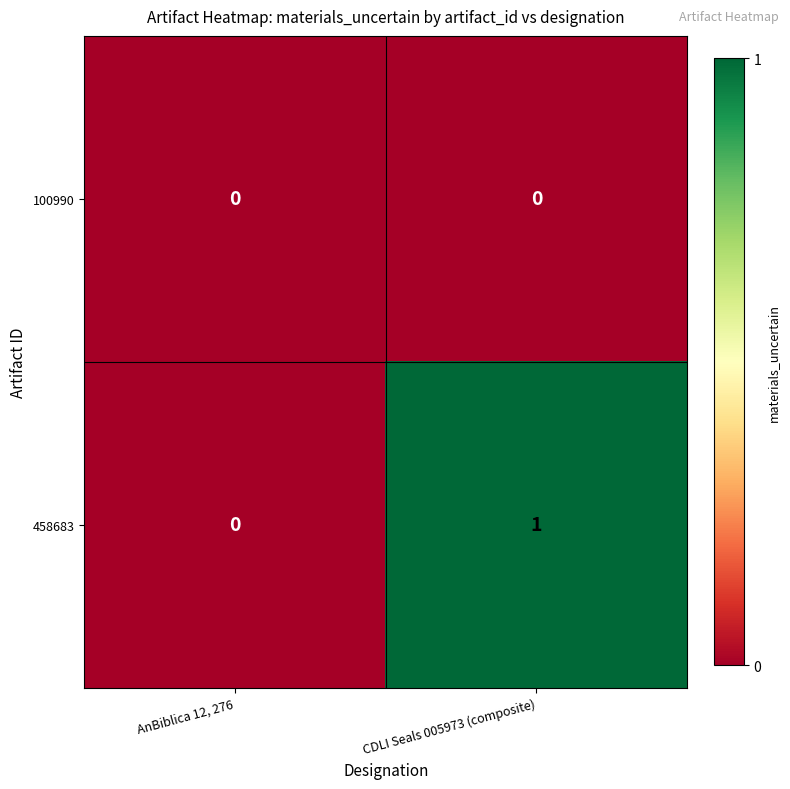

At which category is the sum across all series the highest?

CDLI Seals 005973 (composite)